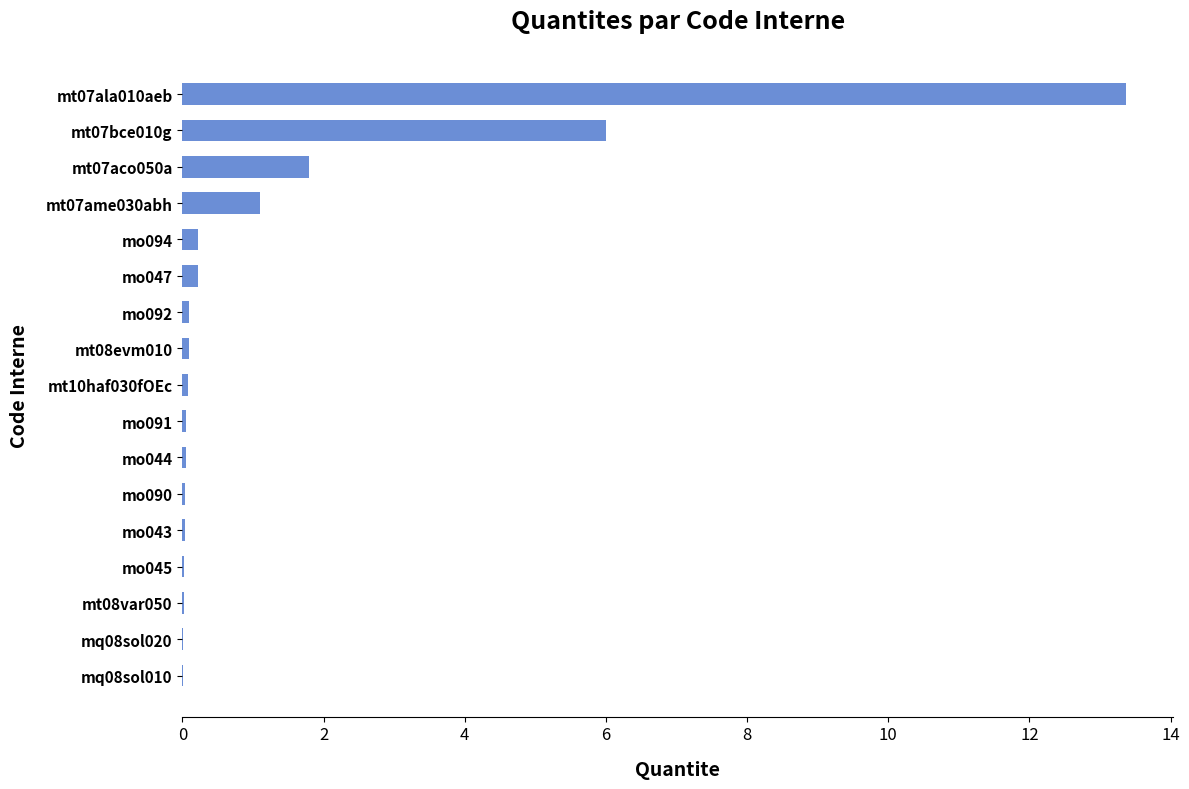

Count the number of categories in the chart.

17